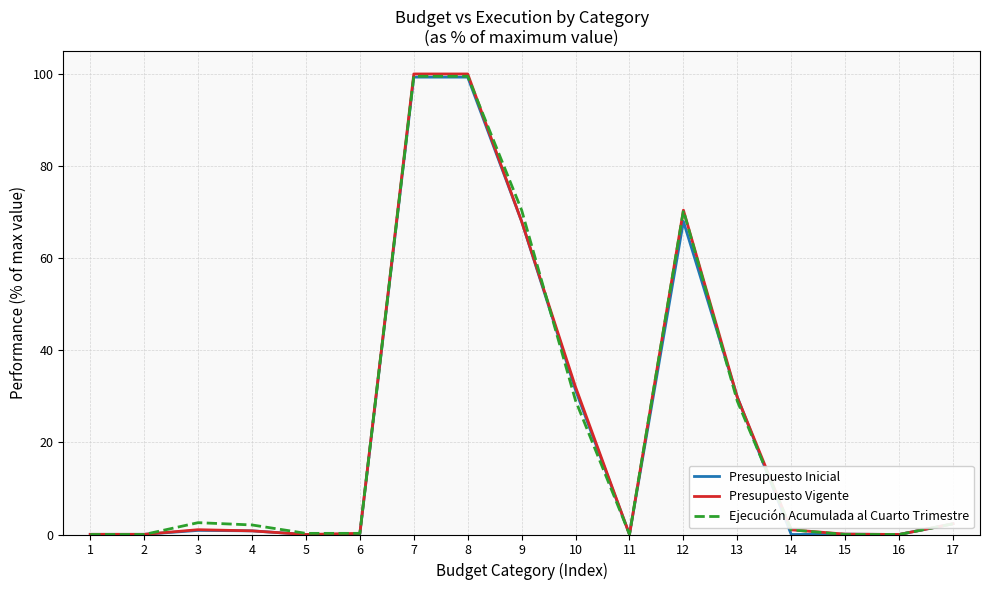

What is the highest value of the Presupuesto Inicial series?

99.3